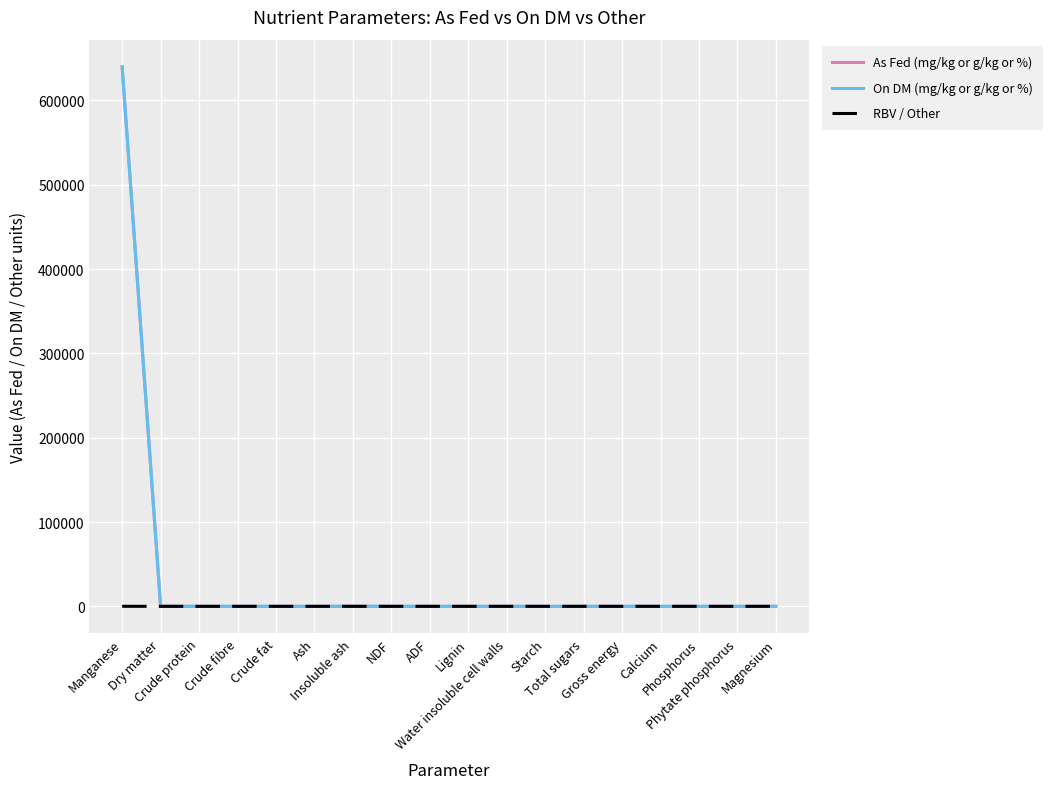

Does the chart have visible grid lines?

Yes